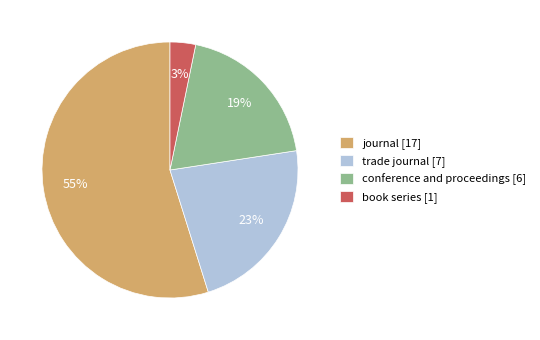

Count the number of slices in the pie.

4